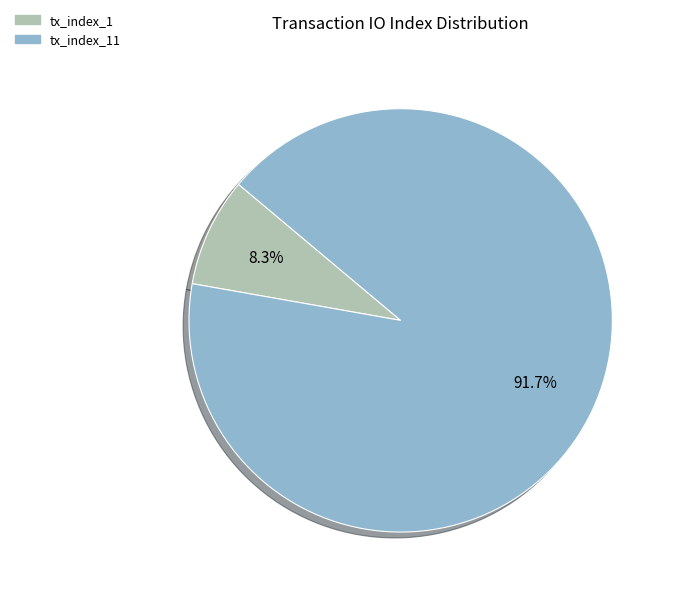

Between tx_index_1 and tx_index_11, which is larger?

tx_index_11